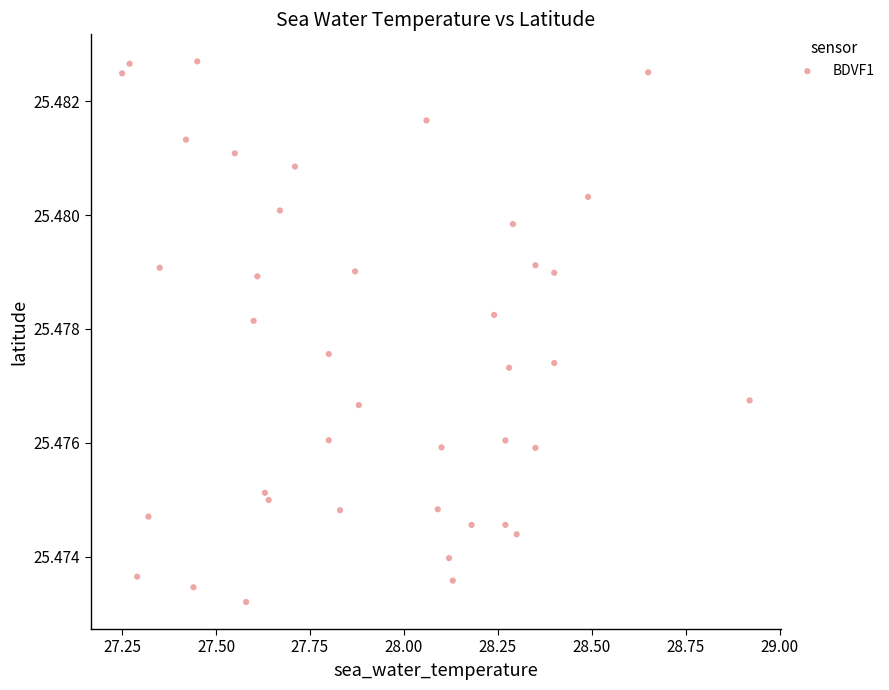

What is the range of X values (max minus min)?

1.7